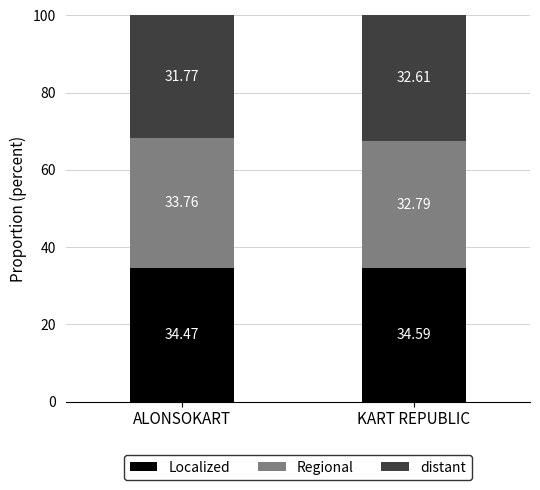

Which category has the highest value in the Localized series?

KART REPUBLIC